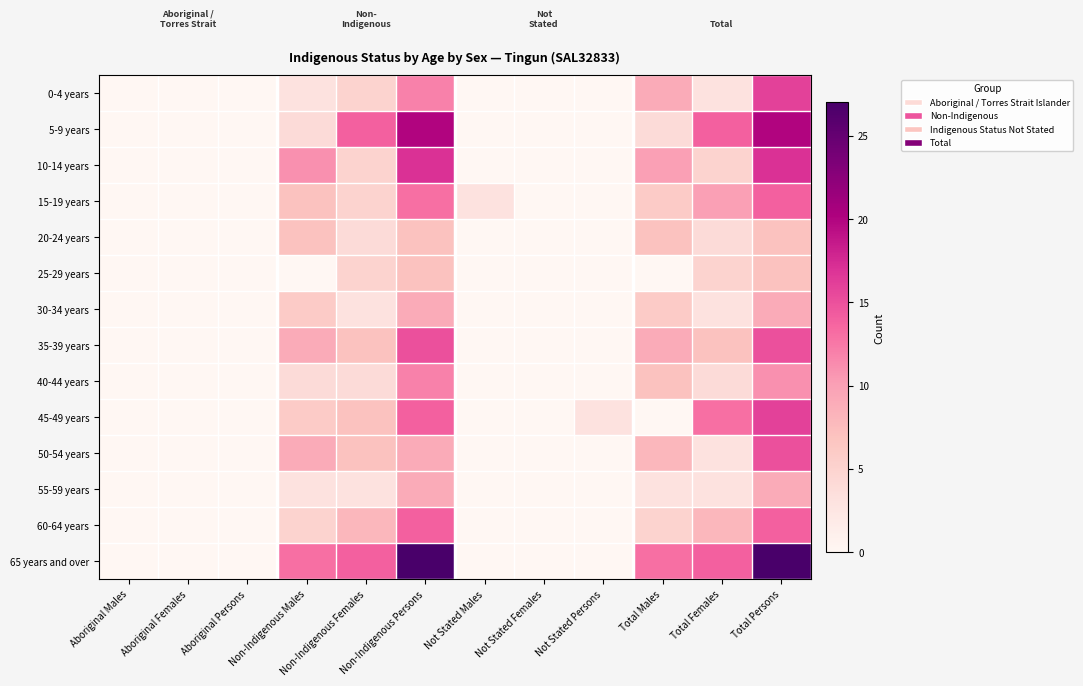

What is the total value across all series at Not Stated Males?

3